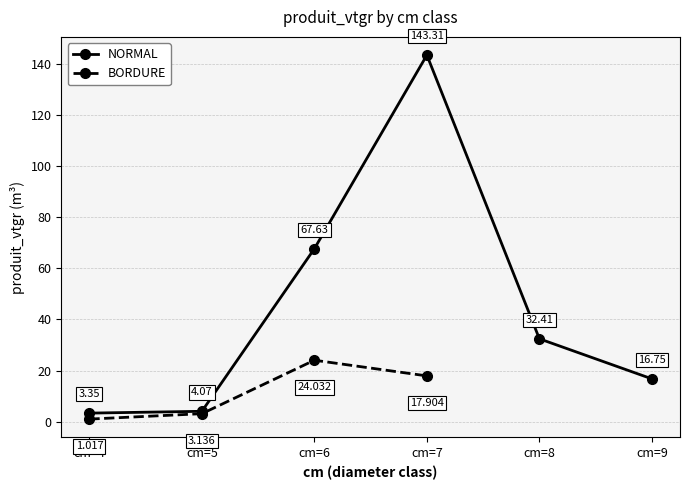

The value at cm=7 is 143.3. True or false?

True